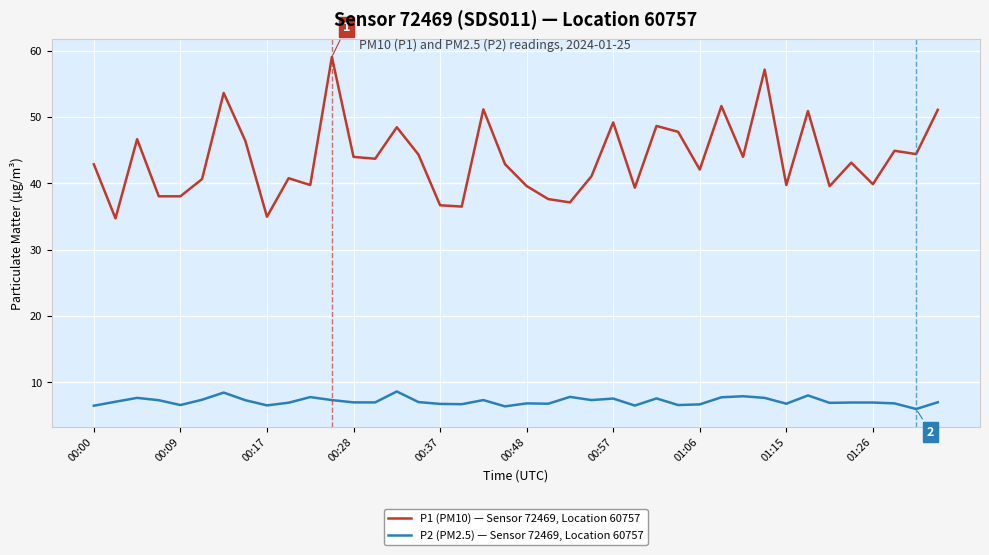

Which series has the widest spread of values?

P1 (PM10) — Sensor 72469, Location 60757